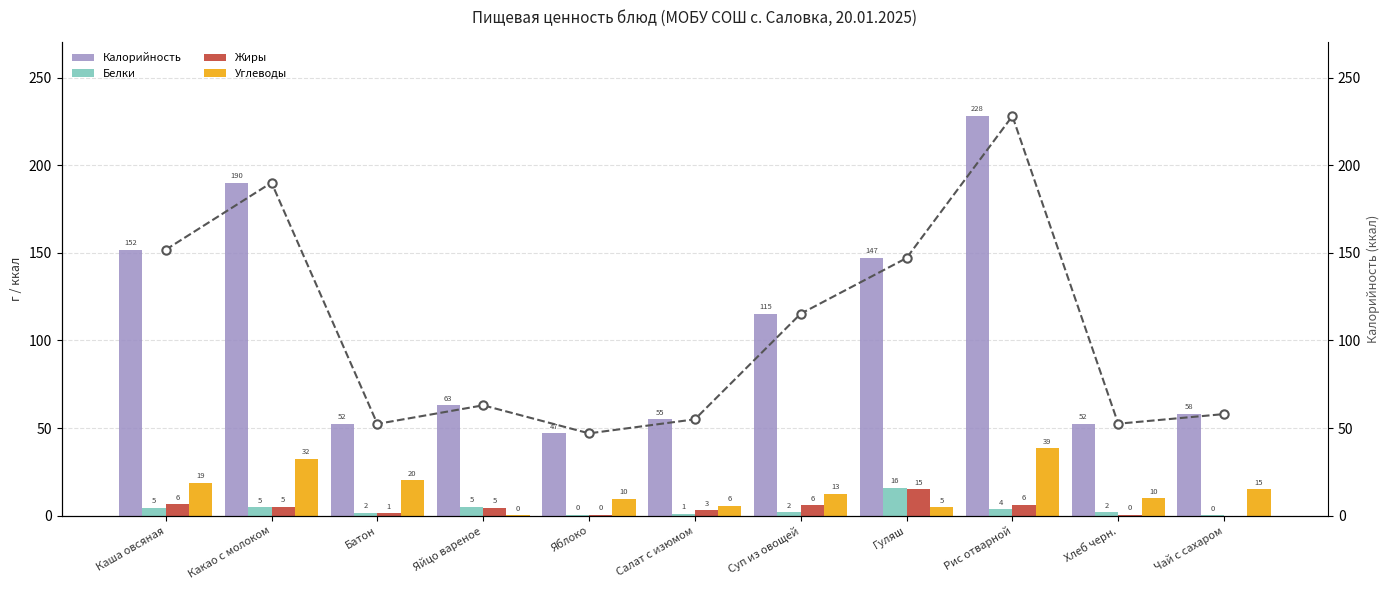

How many data points in Жиры are less than 4?

5